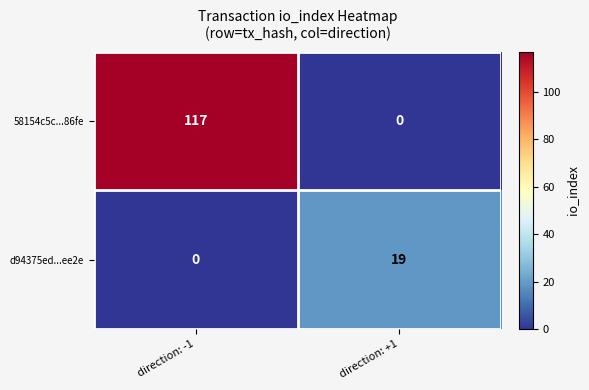

What is the average value of the d94375ed...ee2e series?

10